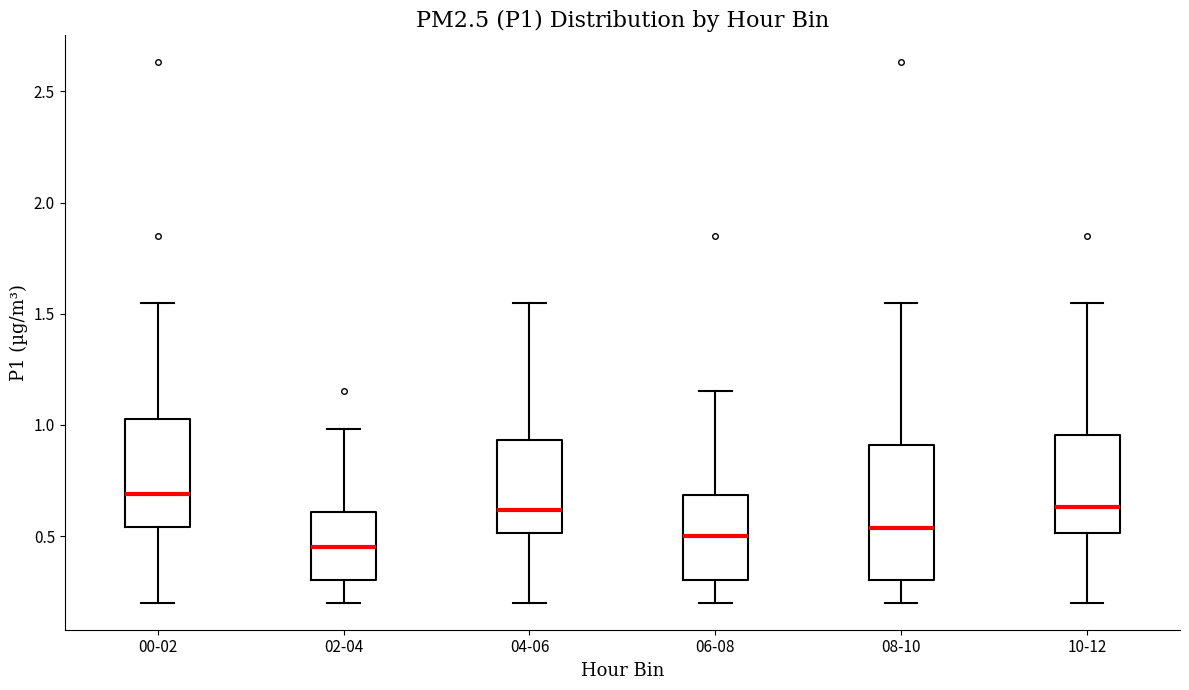

Which box's median line is the highest?

00-02